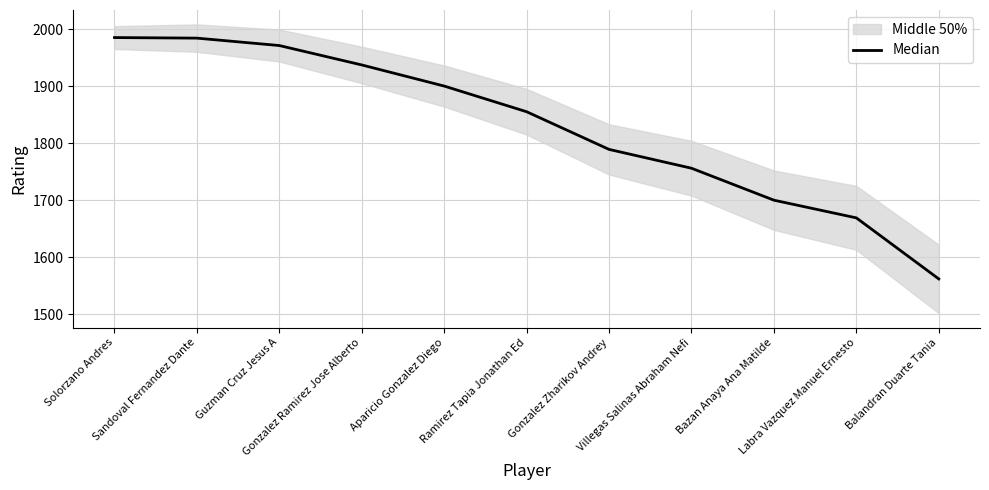

List the labels in order of value, smallest first.

Balandran Duarte Tania, Labra Vazquez Manuel Ernesto, Bazan Anaya Ana Matilde, Villegas Salinas Abraham Nefi, Gonzalez Zharikov Andrey, Ramirez Tapia Jonathan Ed, Aparicio Gonzalez Diego, Gonzalez Ramirez Jose Alberto, Guzman Cruz Jesus A, Sandoval Fernandez Dante, Solorzano Andres